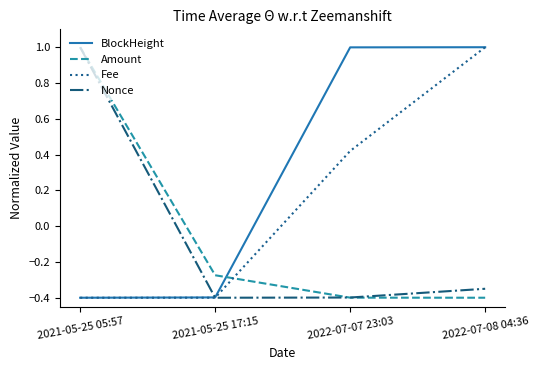

At which label is Amount closest to 0?

2021-05-25 17:15